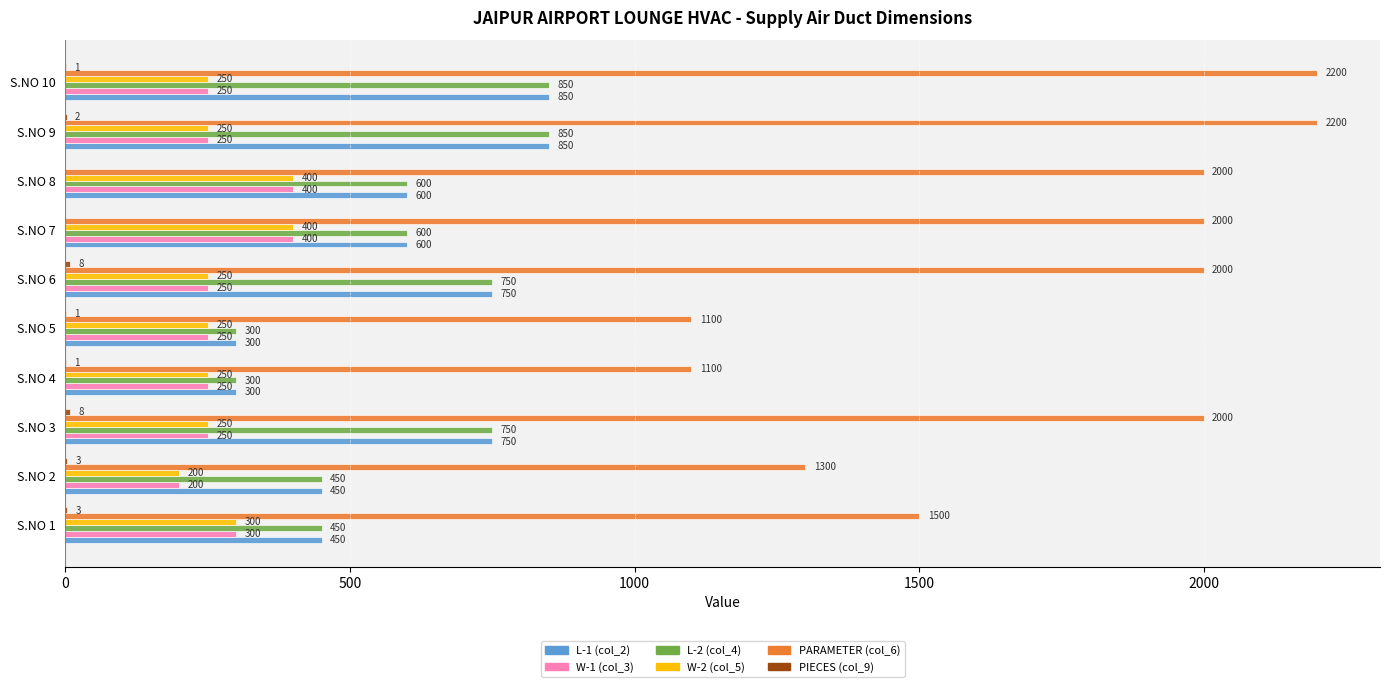

What is the approximate value of PARAMETER (col_6) at S.NO 4, to the nearest 100?

1100